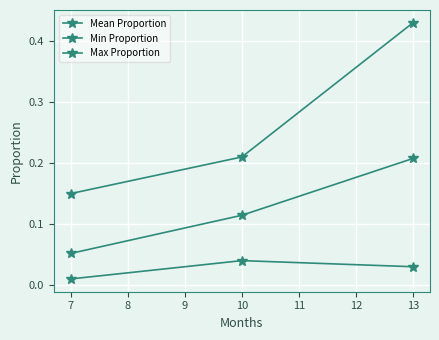

Rank the series by their average value, from highest to lowest.

Max Proportion, Mean Proportion, Min Proportion